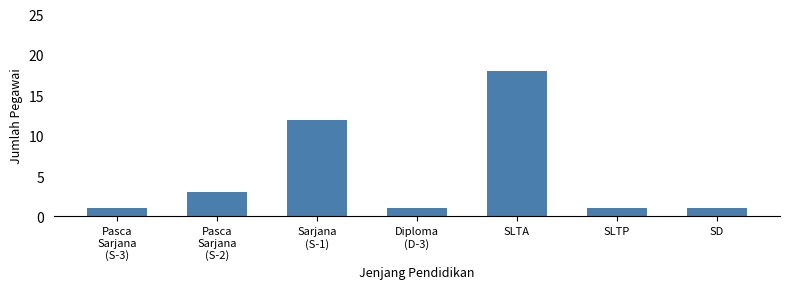

What is the difference between the second highest and second lowest values?

11